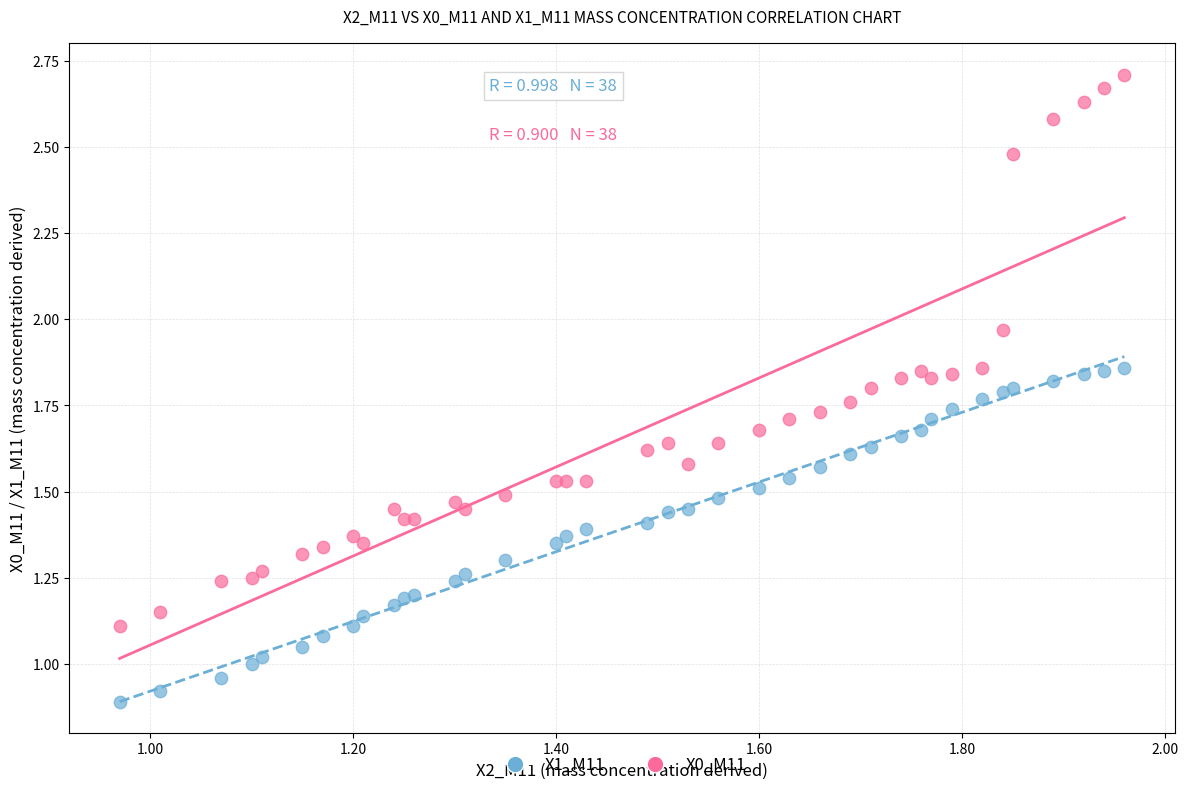

What are all the series names shown in the legend?

X1_M11, X0_M11